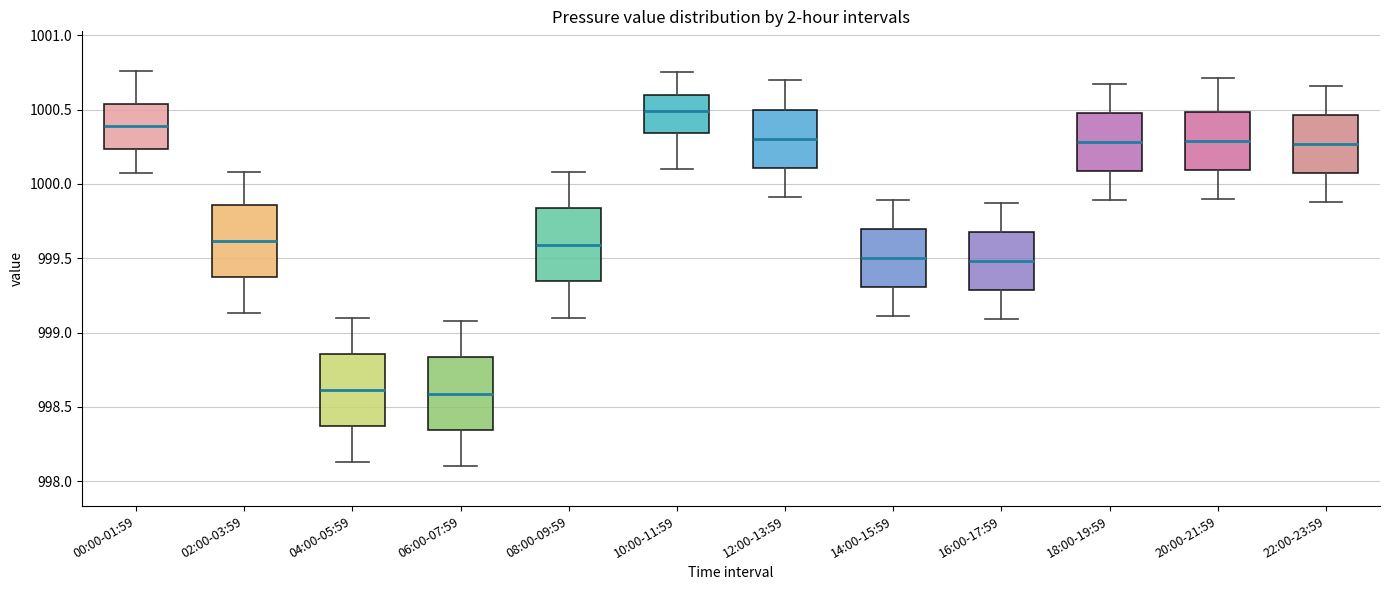

Reading left to right, read every box against the y-axis: the position of its median line, the range the box covers, and the ends of its whiskers. The values are not printed on the chart, so give them approximately, as read against the axis.

00:00-01:59: median 1000.40, box 1000.25 to 1000.55, whiskers 1000.05 to 1000.75
02:00-03:59: median 999.60, box 999.35 to 999.85, whiskers 999.15 to 1000.10
04:00-05:59: median 998.60, box 998.35 to 998.85, whiskers 998.15 to 999.10
06:00-07:59: median 998.60, box 998.35 to 998.85, whiskers 998.10 to 999.10
08:00-09:59: median 999.60, box 999.35 to 999.85, whiskers 999.10 to 1000.10
10:00-11:59: median 1000.50, box 1000.35 to 1000.60, whiskers 1000.10 to 1000.75
12:00-13:59: median 1000.30, box 1000.10 to 1000.50, whiskers 999.90 to 1000.70
14:00-15:59: median 999.50, box 999.30 to 999.70, whiskers 999.10 to 999.90
16:00-17:59: median 999.50, box 999.30 to 999.70, whiskers 999.10 to 999.85
18:00-19:59: median 1000.30, box 1000.10 to 1000.50, whiskers 999.90 to 1000.65
20:00-21:59: median 1000.30, box 1000.10 to 1000.50, whiskers 999.90 to 1000.70
22:00-23:59: median 1000.25, box 1000.10 to 1000.45, whiskers 999.90 to 1000.65